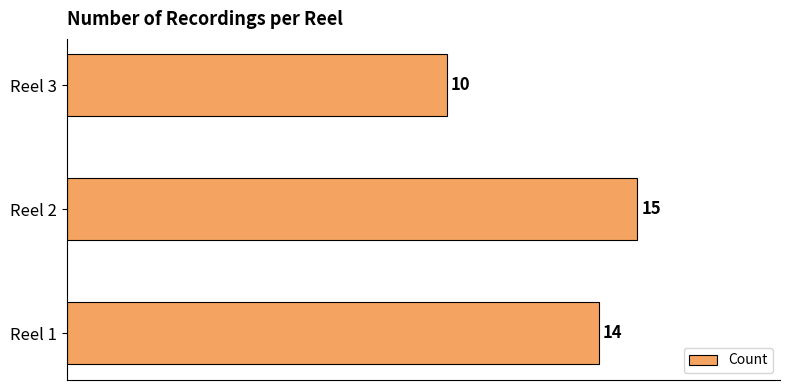

Reading top to bottom, list all the values displayed in this chart.

Reel 3=10	Reel 2=15	Reel 1=14